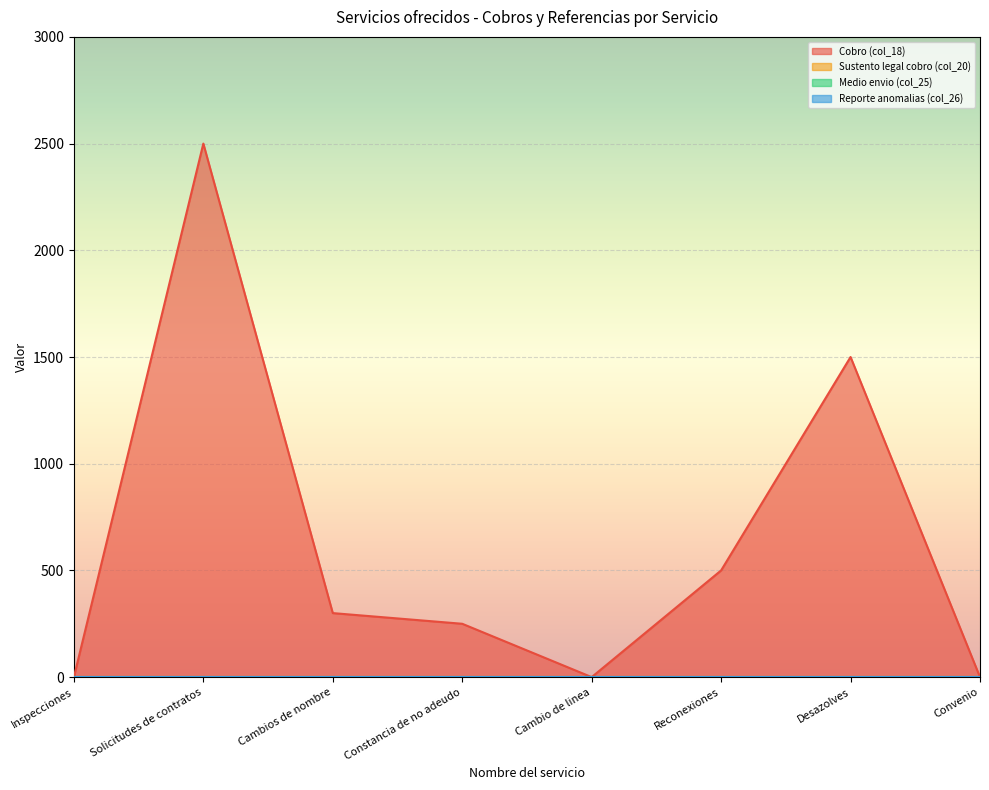

The Medio envio (col_25) series shows 1 at Desazolves. True or false?

False